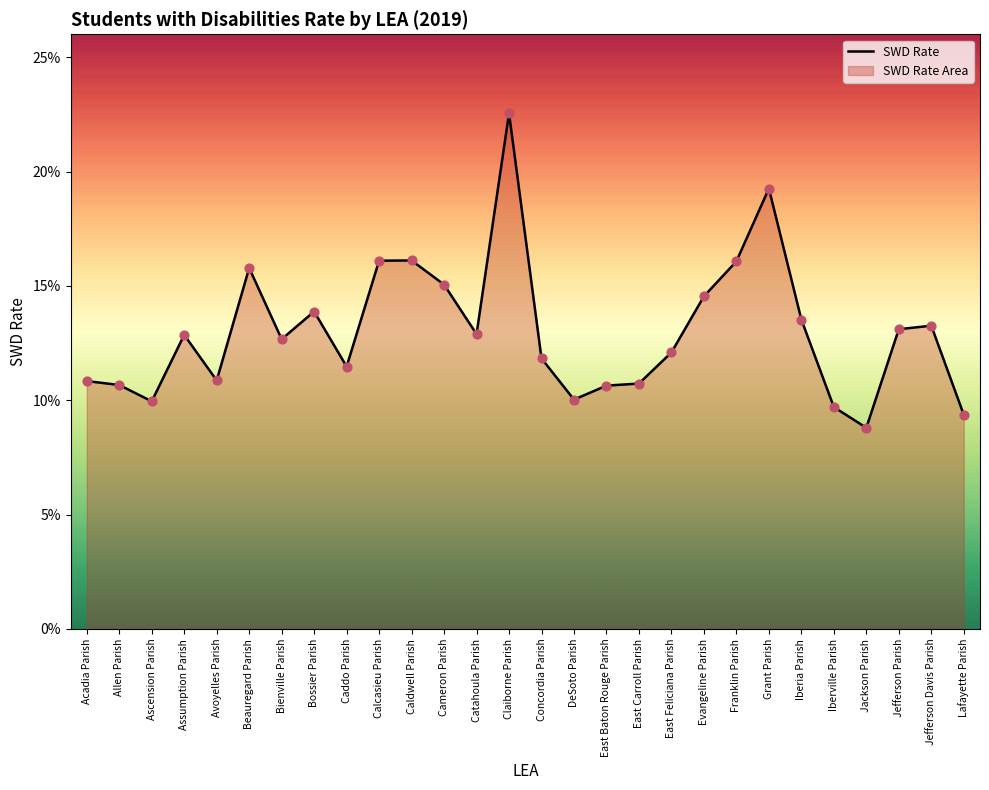

Which has a higher value, DeSoto Parish or Caldwell Parish?

Caldwell Parish